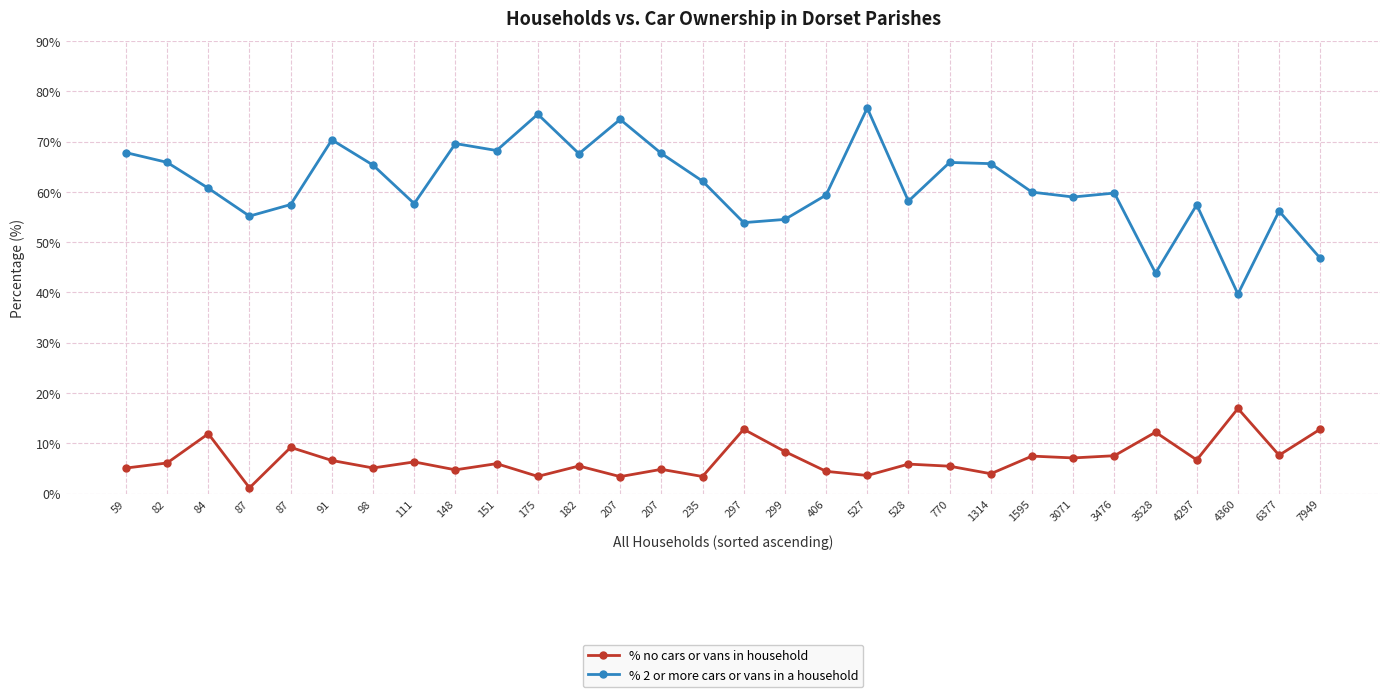

Is the value of % 2 or more cars or vans in a household at 82 greater than the value of % no cars or vans in household at 87?

Yes